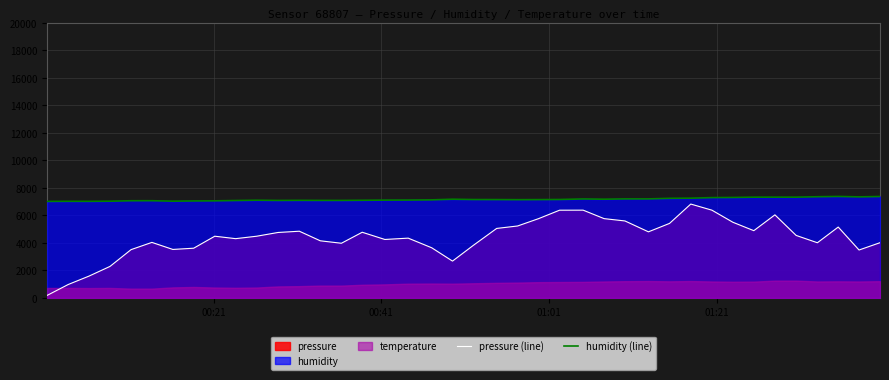

True or false: pressure (line) has more than 0 points higher than both neighbors.

True